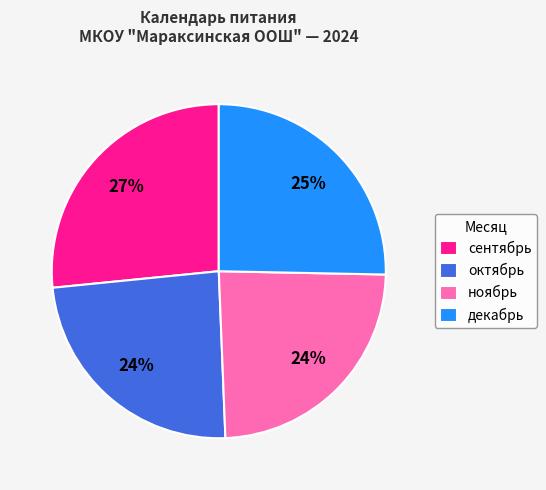

To the nearest percent, what is the difference between the сентябрь and октябрь slice percentages?

3%